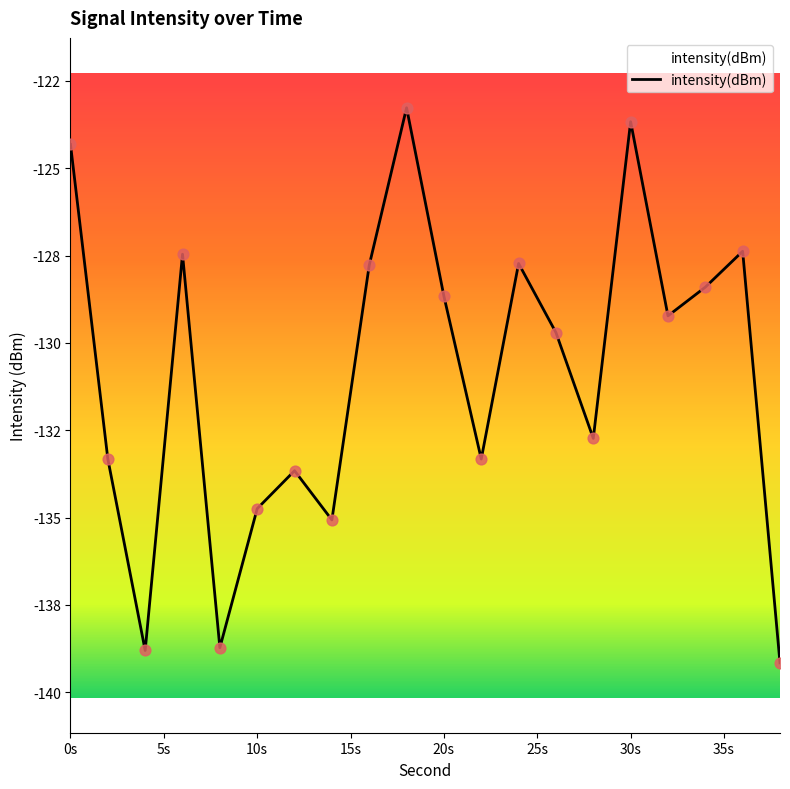

What is the change in value from 18 to 38?

-15.9